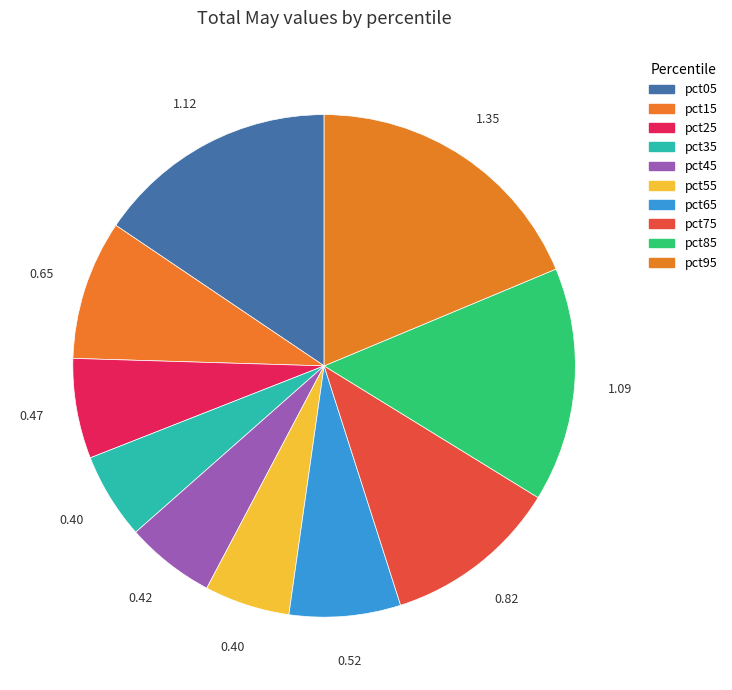

Rank the categories by value from highest to lowest.

pct95, pct05, pct85, pct75, pct15, pct65, pct25, pct45, pct35, pct55